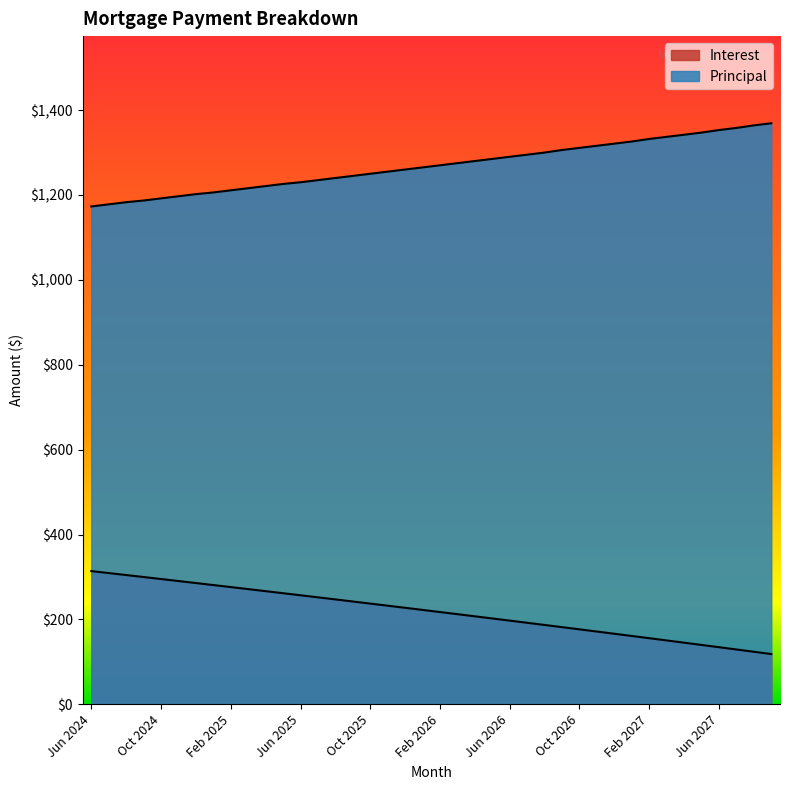

What is the maximum value shown in the chart?

1369.0